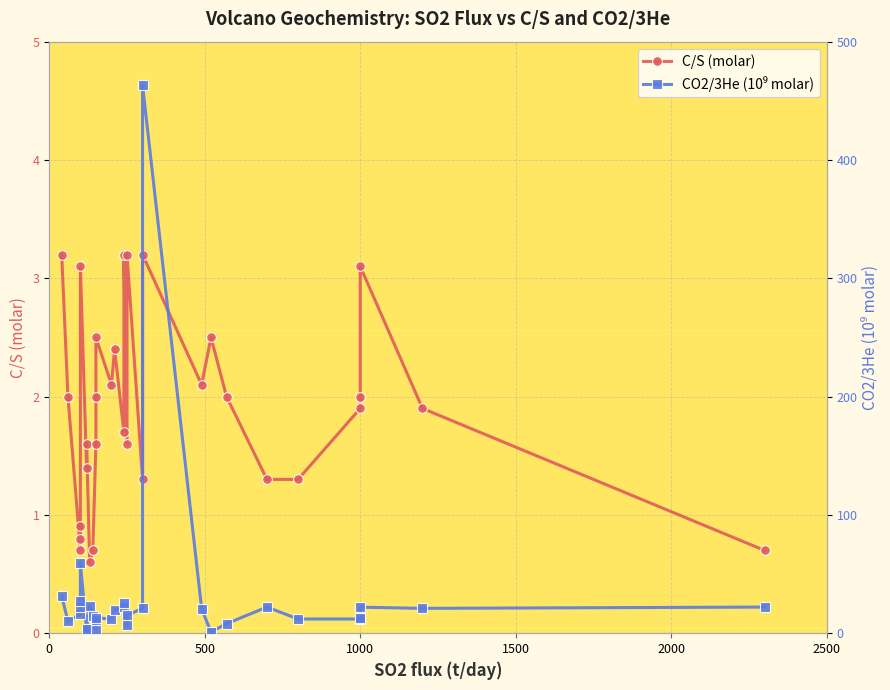

What is the value of the CO2/3He (10⁹ molar) point at the 8th from the left?

3.5